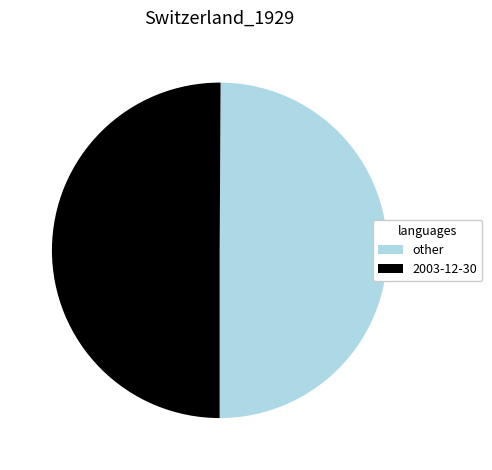

Combined, do other and 2003-12-30 account for over 50%?

Yes